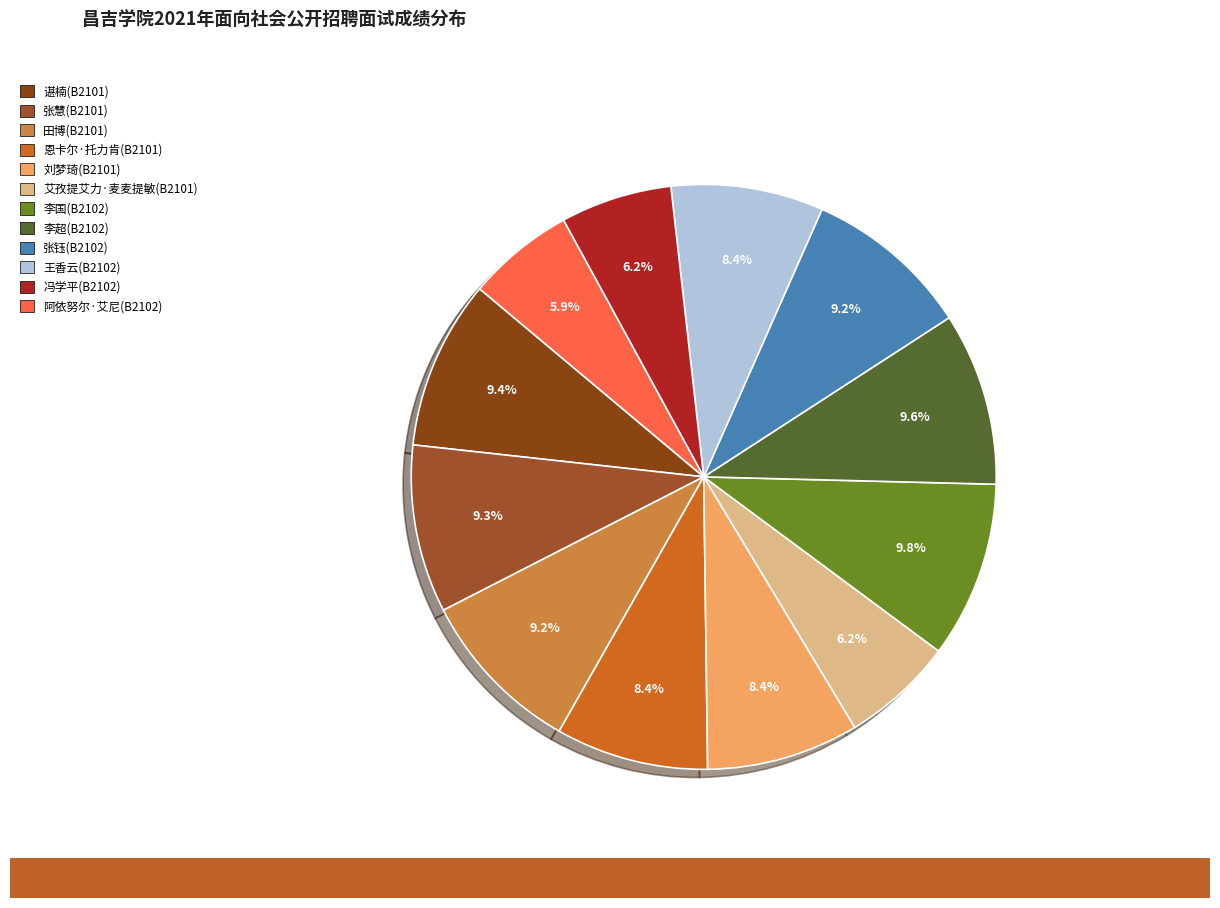

How many segments does this pie chart have?

12